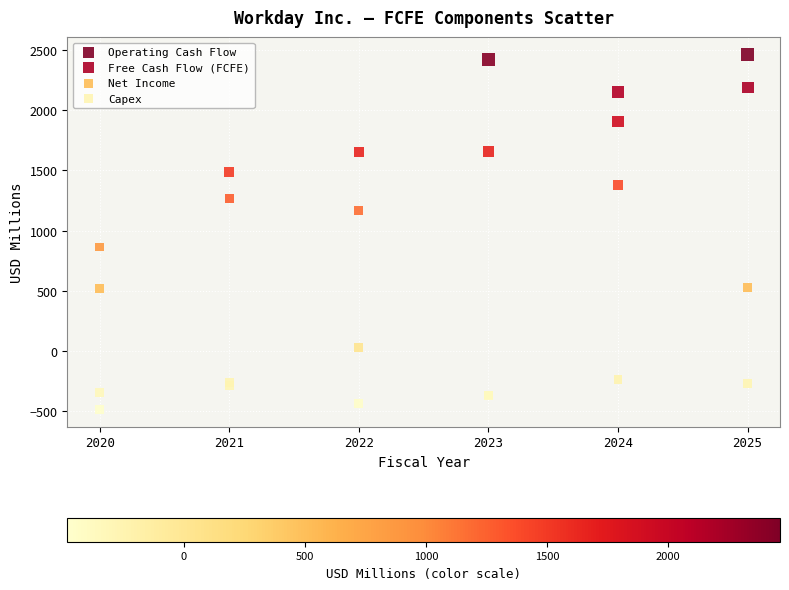

What is the X range (max minus min) for the scatter plot?

5